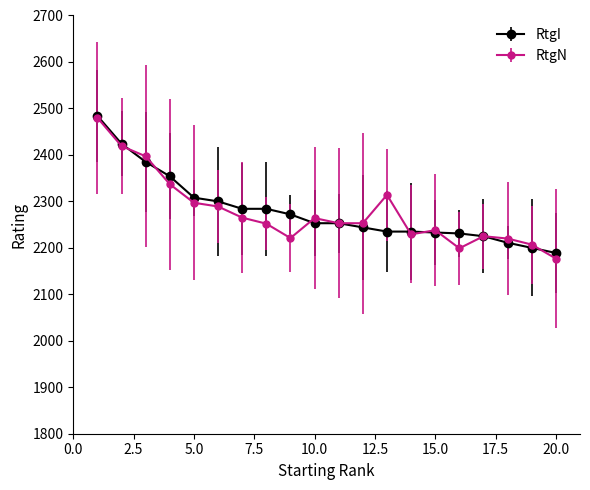

Does the chart display data point markers on the line(s)?

Yes